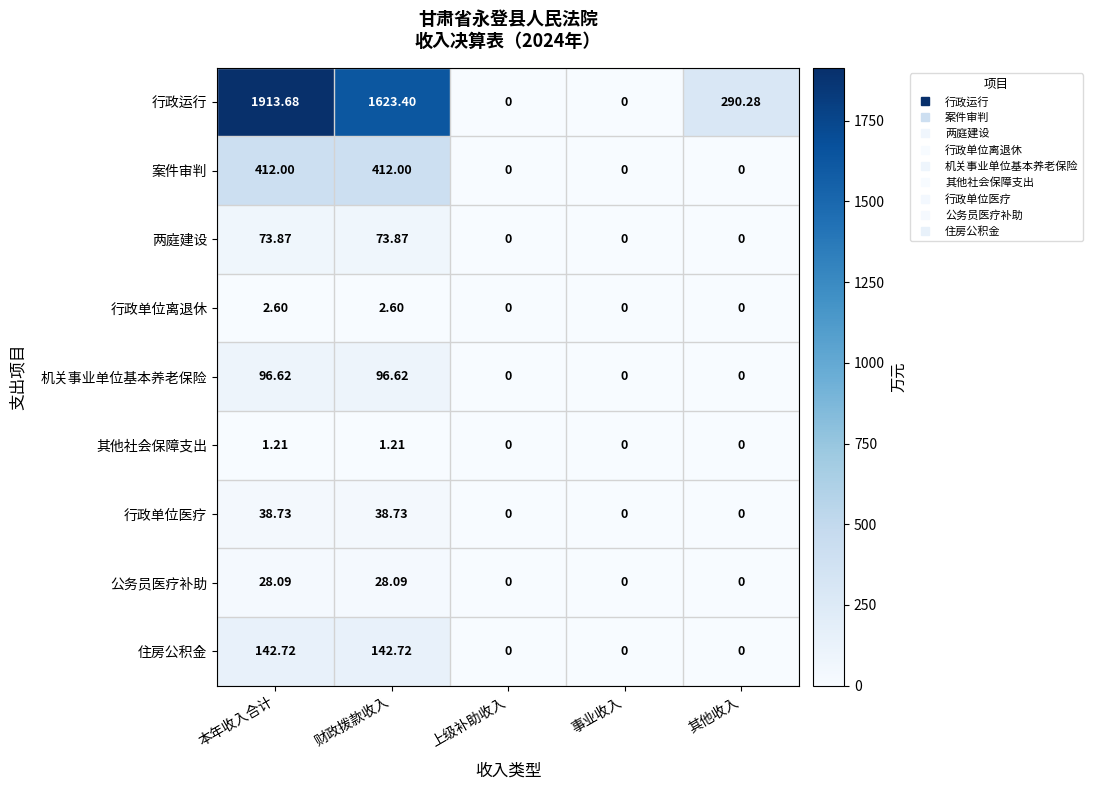

Which series has the largest total across all categories?

行政运行